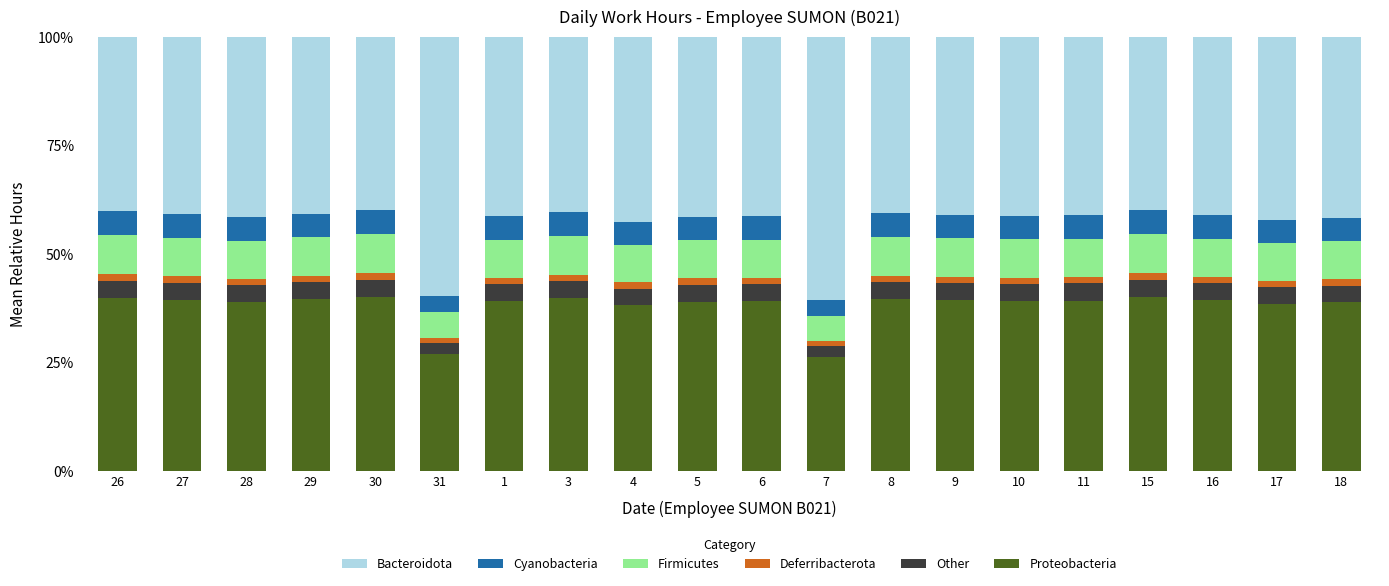

What is the highest value of the Proteobacteria series?

40.0